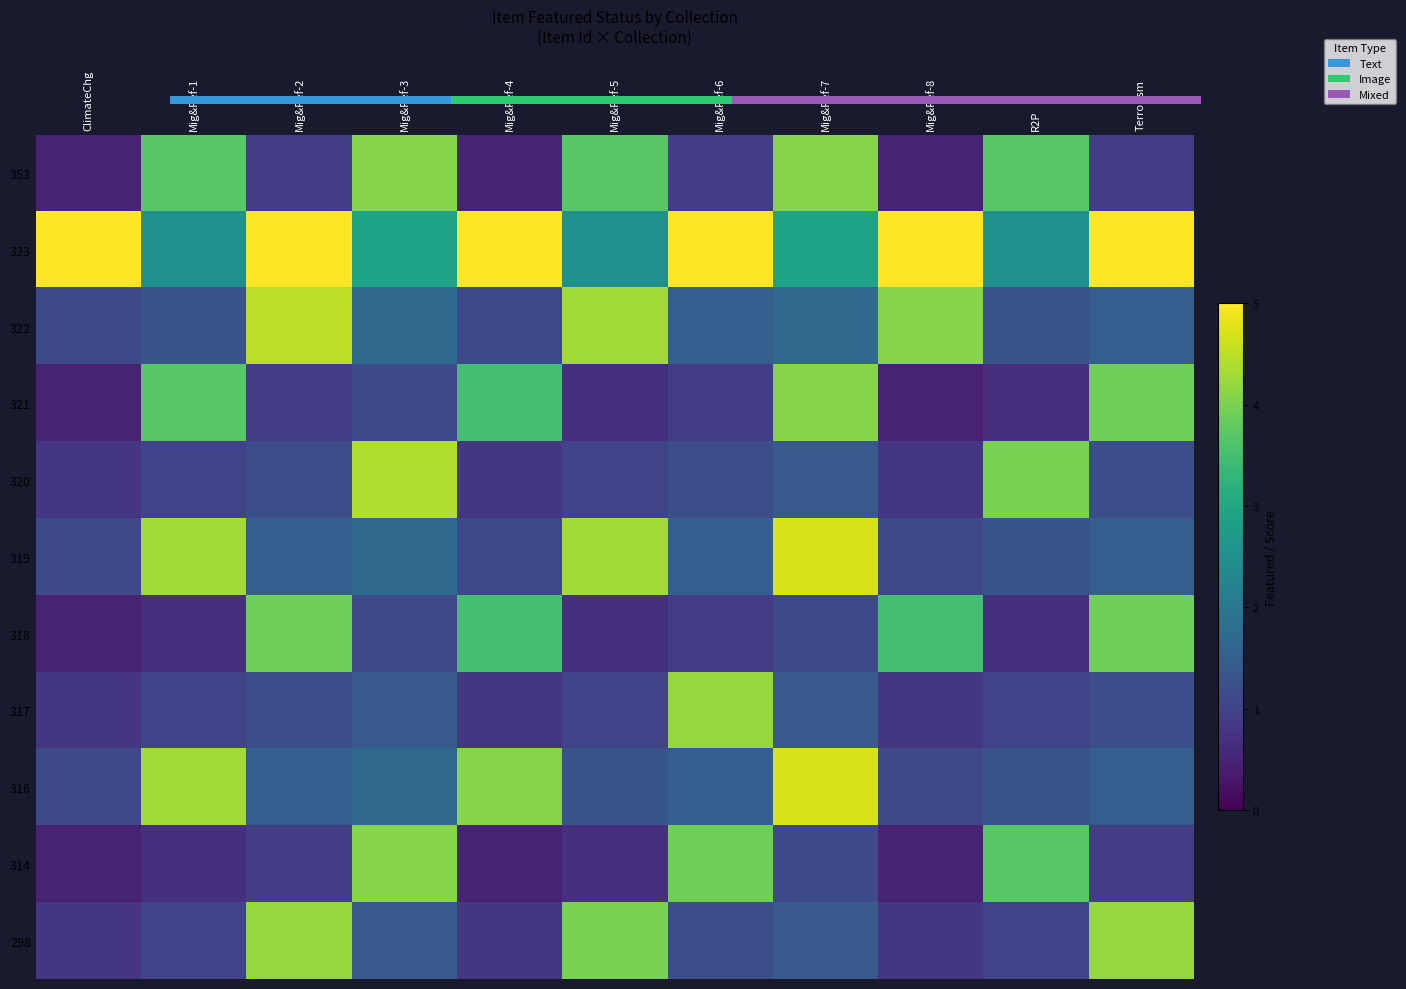

Reading right to left, what are all the values shown in this chart?

353: Terrorism=0.9	R2P=3.7	Mig&Ref-8=0.5	Mig&Ref-7=4.1	Mig&Ref-6=0.9	Mig&Ref-5=3.7	Mig&Ref-4=0.5	Mig&Ref-3=4.1	Mig&Ref-2=0.9	Mig&Ref-1=3.7	ClimateChg=0.5
323: Terrorism=5.7	R2P=2.5	Mig&Ref-8=5.3	Mig&Ref-7=2.9	Mig&Ref-6=5.7	Mig&Ref-5=2.5	Mig&Ref-4=5.3	Mig&Ref-3=2.9	Mig&Ref-2=5.7	Mig&Ref-1=2.5	ClimateChg=5.3
322: Terrorism=1.5	R2P=1.3	Mig&Ref-8=4.1	Mig&Ref-7=1.7	Mig&Ref-6=1.5	Mig&Ref-5=4.3	Mig&Ref-4=1.1	Mig&Ref-3=1.7	Mig&Ref-2=4.5	Mig&Ref-1=1.3	ClimateChg=1.1
321: Terrorism=3.9	R2P=0.7	Mig&Ref-8=0.5	Mig&Ref-7=4.1	Mig&Ref-6=0.9	Mig&Ref-5=0.7	Mig&Ref-4=3.5	Mig&Ref-3=1.1	Mig&Ref-2=0.9	Mig&Ref-1=3.7	ClimateChg=0.5
320: Terrorism=1.2	R2P=4.0	Mig&Ref-8=0.8	Mig&Ref-7=1.4	Mig&Ref-6=1.2	Mig&Ref-5=1.0	Mig&Ref-4=0.8	Mig&Ref-3=4.4	Mig&Ref-2=1.2	Mig&Ref-1=1.0	ClimateChg=0.8
319: Terrorism=1.5	R2P=1.3	Mig&Ref-8=1.1	Mig&Ref-7=4.7	Mig&Ref-6=1.5	Mig&Ref-5=4.3	Mig&Ref-4=1.1	Mig&Ref-3=1.7	Mig&Ref-2=1.5	Mig&Ref-1=4.3	ClimateChg=1.1
318: Terrorism=3.9	R2P=0.7	Mig&Ref-8=3.5	Mig&Ref-7=1.1	Mig&Ref-6=0.9	Mig&Ref-5=0.7	Mig&Ref-4=3.5	Mig&Ref-3=1.1	Mig&Ref-2=3.9	Mig&Ref-1=0.7	ClimateChg=0.5
317: Terrorism=1.2	R2P=1.0	Mig&Ref-8=0.8	Mig&Ref-7=1.4	Mig&Ref-6=4.2	Mig&Ref-5=1.0	Mig&Ref-4=0.8	Mig&Ref-3=1.4	Mig&Ref-2=1.2	Mig&Ref-1=1.0	ClimateChg=0.8
316: Terrorism=1.5	R2P=1.3	Mig&Ref-8=1.1	Mig&Ref-7=4.7	Mig&Ref-6=1.5	Mig&Ref-5=1.3	Mig&Ref-4=4.1	Mig&Ref-3=1.7	Mig&Ref-2=1.5	Mig&Ref-1=4.3	ClimateChg=1.1
314: Terrorism=0.9	R2P=3.7	Mig&Ref-8=0.5	Mig&Ref-7=1.1	Mig&Ref-6=3.9	Mig&Ref-5=0.7	Mig&Ref-4=0.5	Mig&Ref-3=4.1	Mig&Ref-2=0.9	Mig&Ref-1=0.7	ClimateChg=0.5
298: Terrorism=4.2	R2P=1.0	Mig&Ref-8=0.8	Mig&Ref-7=1.4	Mig&Ref-6=1.2	Mig&Ref-5=4.0	Mig&Ref-4=0.8	Mig&Ref-3=1.4	Mig&Ref-2=4.2	Mig&Ref-1=1.0	ClimateChg=0.8